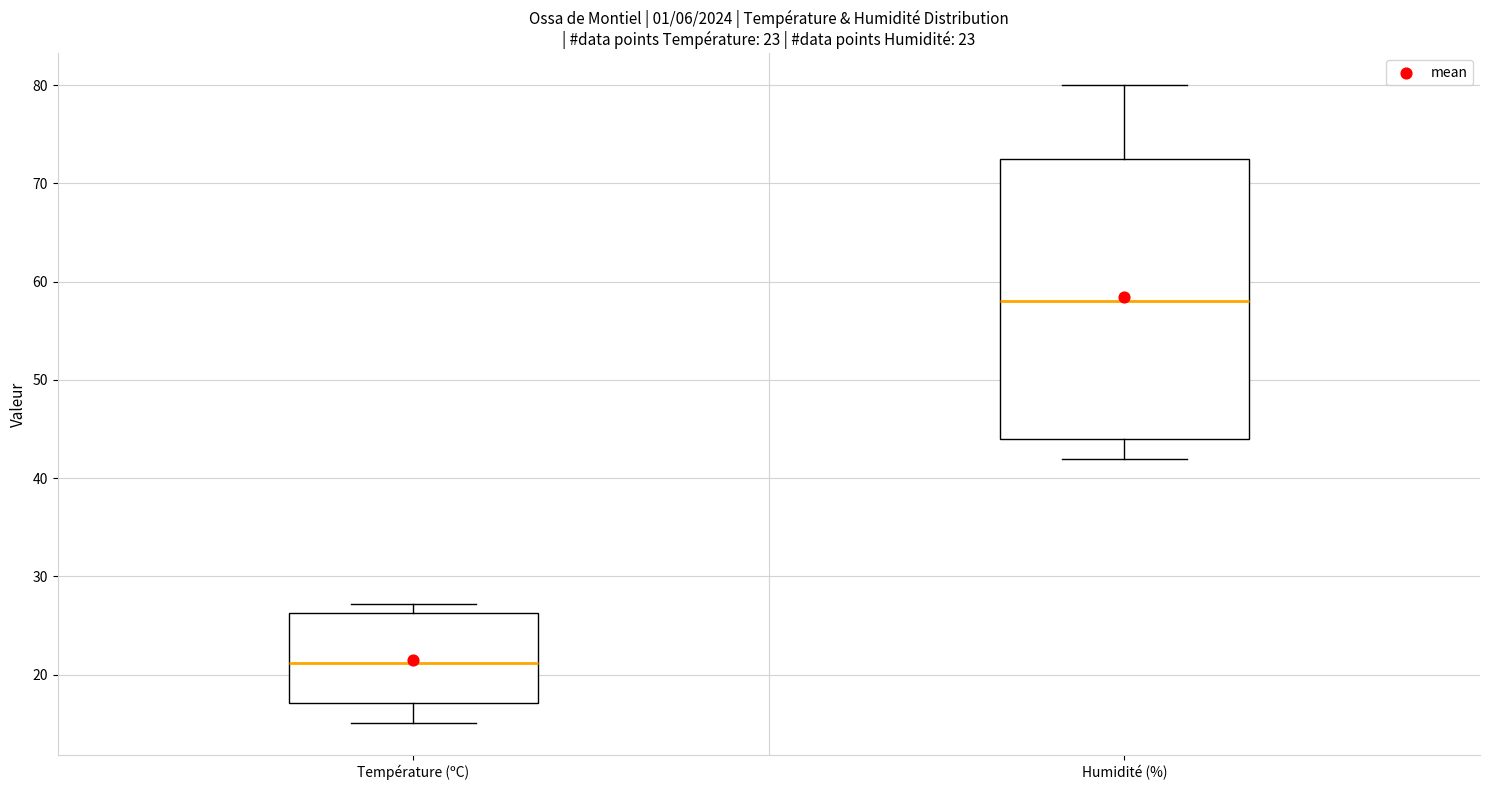

Which box is the tallest, from its lower edge to its upper edge?

Humidité (%)